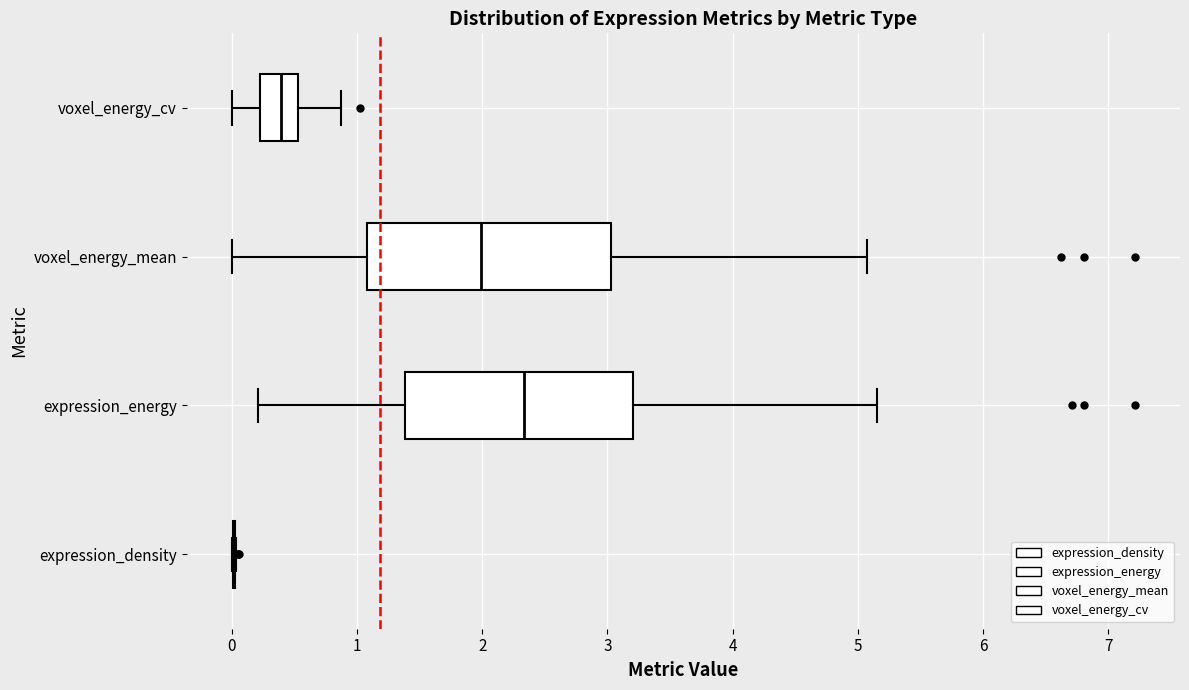

Reading bottom to top, transcribe this box plot: for each box, give where its median line is, the range the box spans, and where its two whiskers end, as read against the x-axis. The values are not printed on the chart, so give them approximately, as read against the axis.

expression_density: box collapsed to a line at 0.0, whiskers 0.0 to 0.0
expression_energy: median 2.3, box 1.4 to 3.2, whiskers 0.2 to 5.2
voxel_energy_mean: median 2.0, box 1.1 to 3.0, whiskers 0.0 to 5.1
voxel_energy_cv: median 0.4, box 0.2 to 0.5, whiskers 0.0 to 0.9